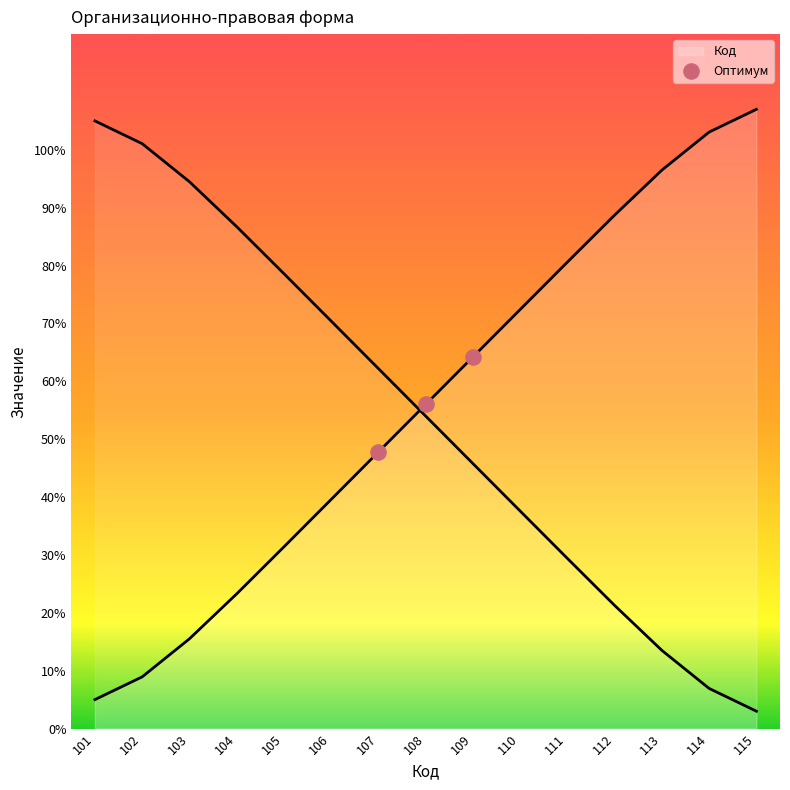

What is the change in value from 111 to 113?

+15.9